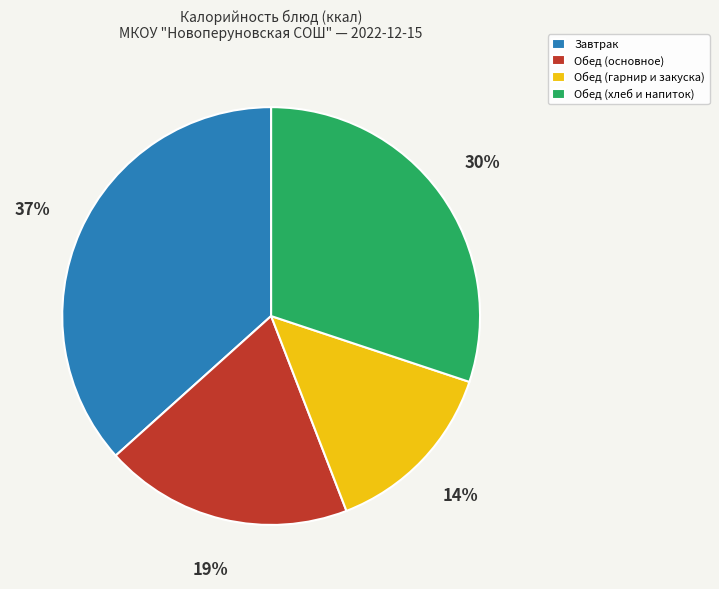

Does any single category account for the majority?

No